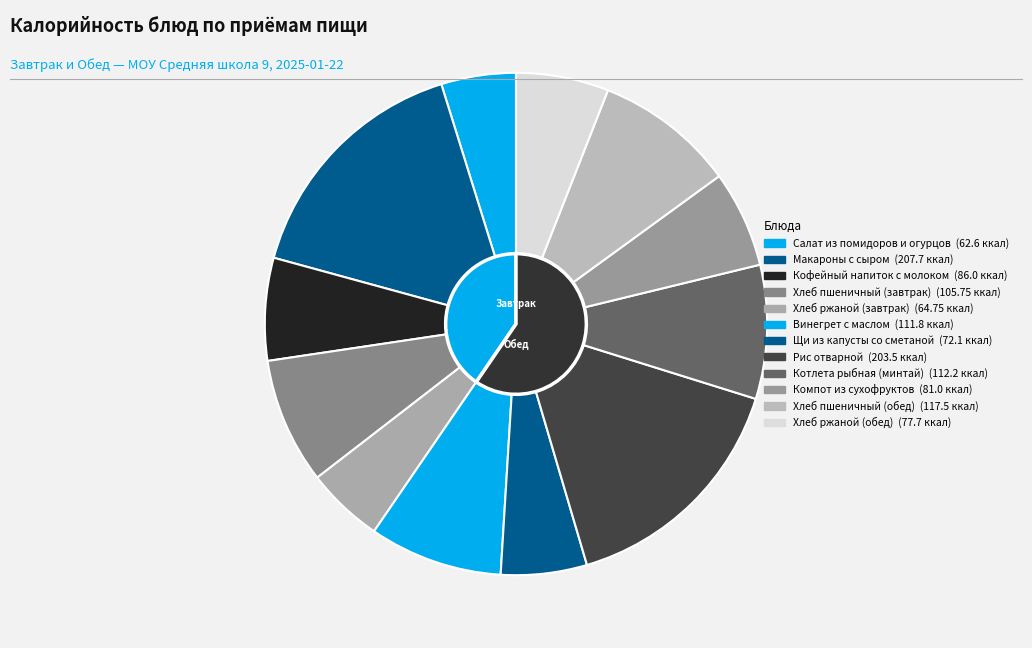

What is the smallest slice in the pie chart?

Салат из помидоров и огурцов